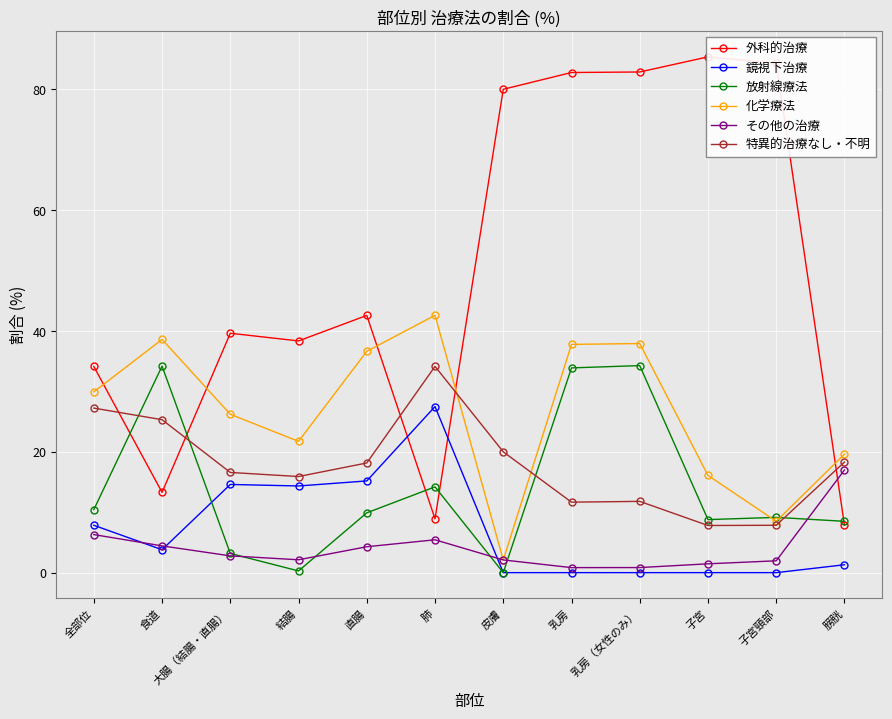

Rank the categories by その他の治療 value from highest to lowest.

膀胱, 全部位, 肺, 食道, 直腸, 大腸（結腸・直腸）, 結腸, 皮膚, 子宮頸部, 子宮, 乳房（女性のみ）, 乳房